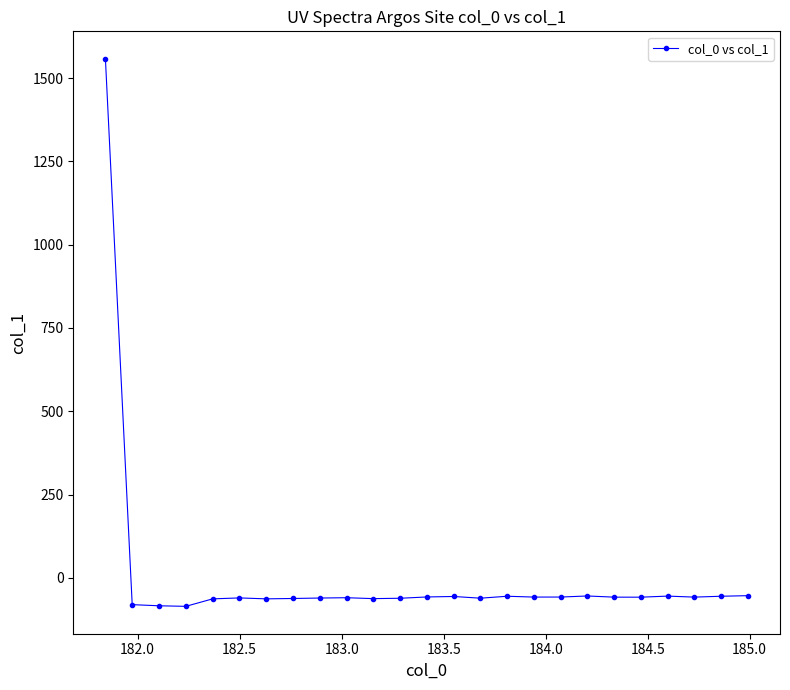

True or false: there are more than 0 points higher than both neighbors.

True